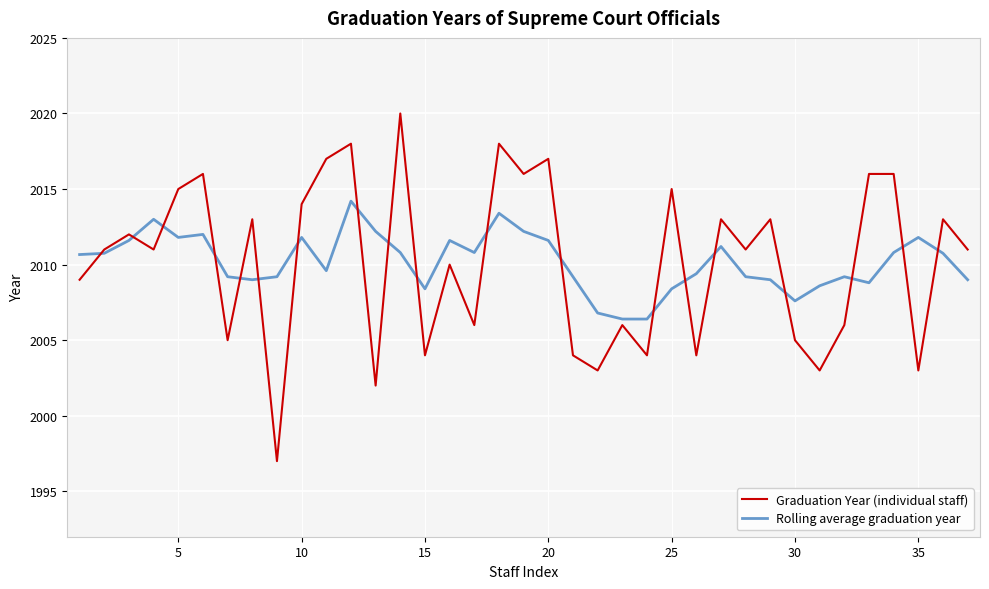

List the series in order of their peak value, highest first.

Graduation Year (individual staff), Rolling average graduation year